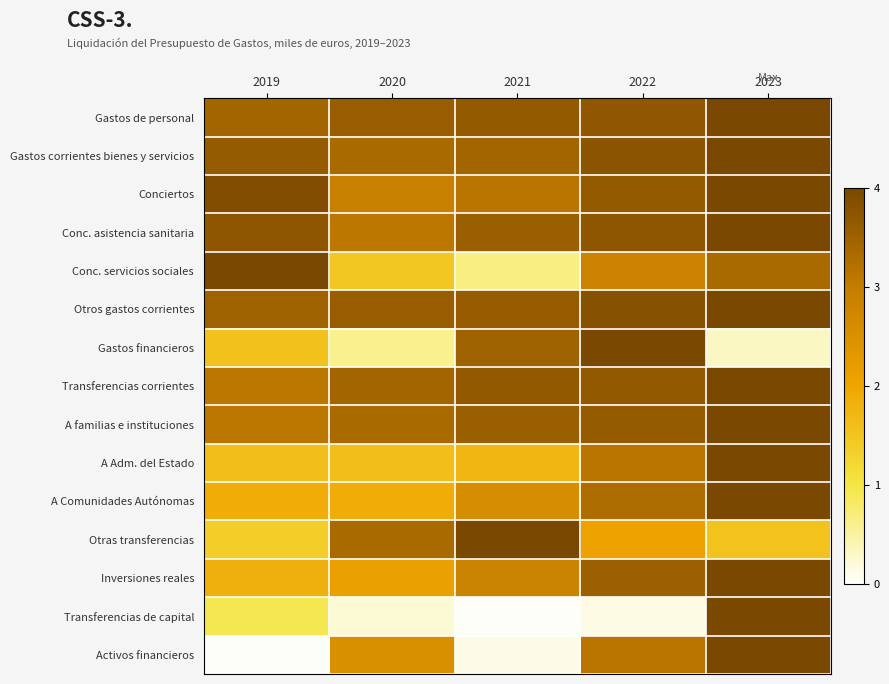

At how many categories does at least one series exceed 3?

5